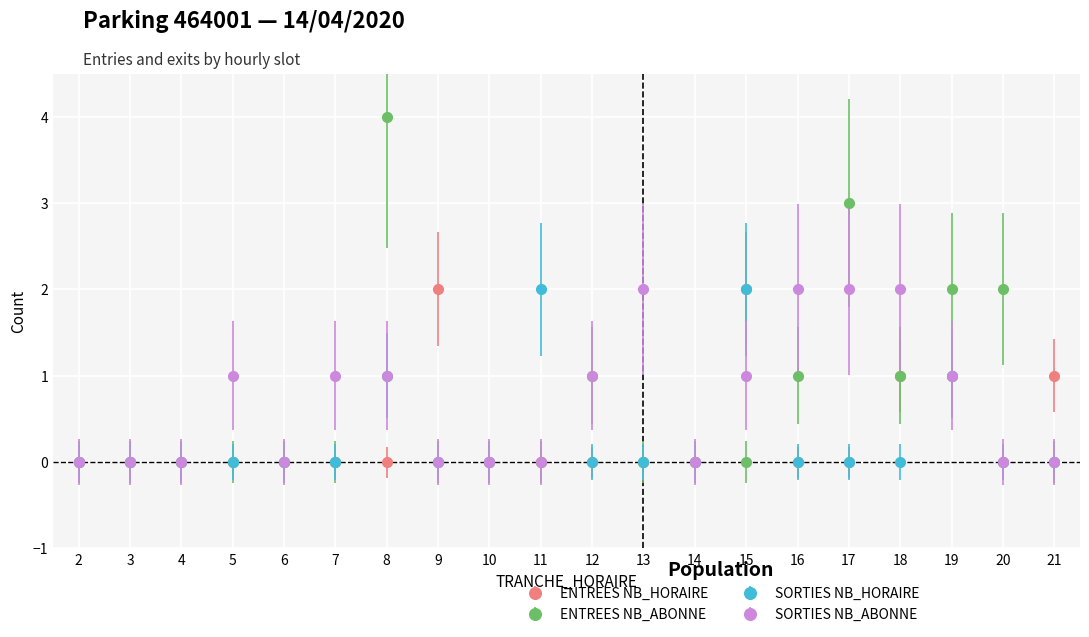

What is the value of the SORTIES NB_HORAIRE point at the 14th from the left?

2